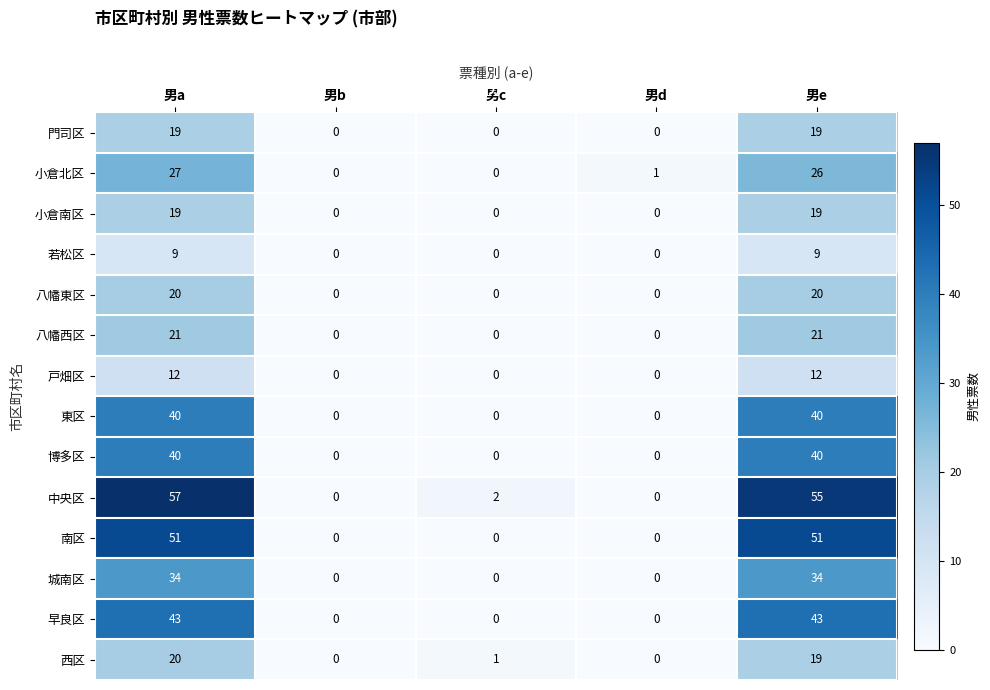

The 八幡東区 series shows 20 at 男a. True or false?

True